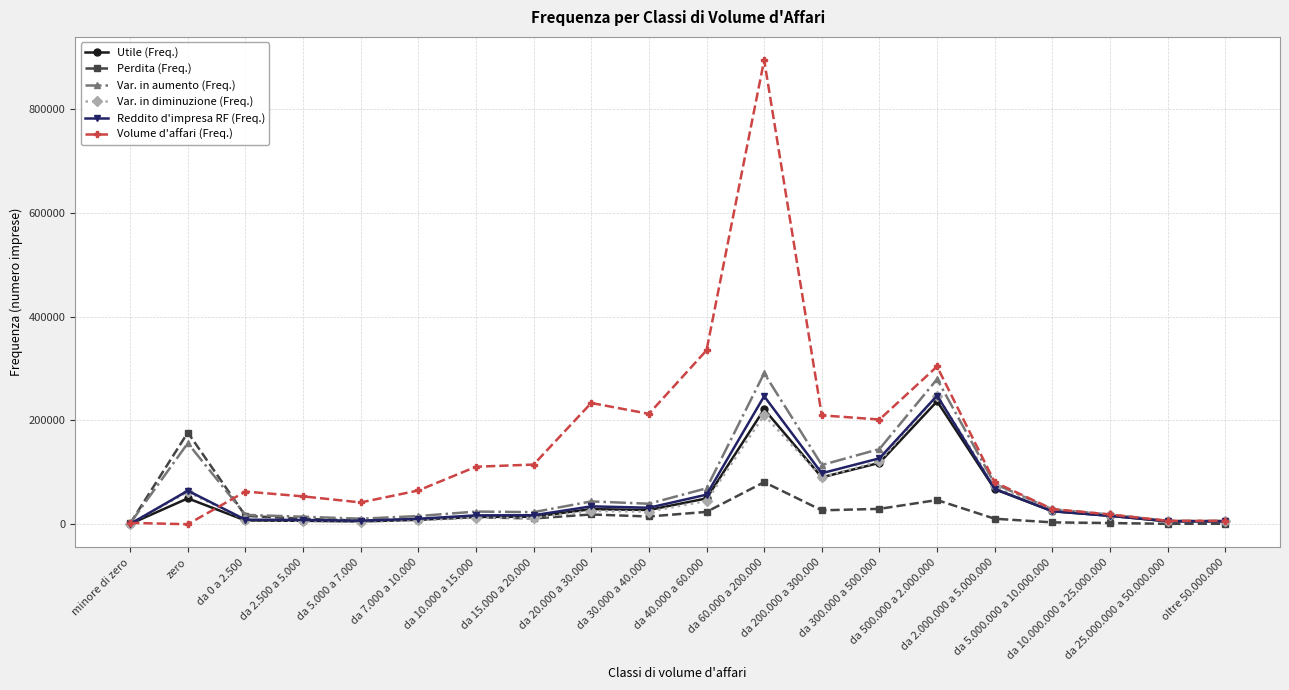

What is the maximum value shown in the chart?

894396